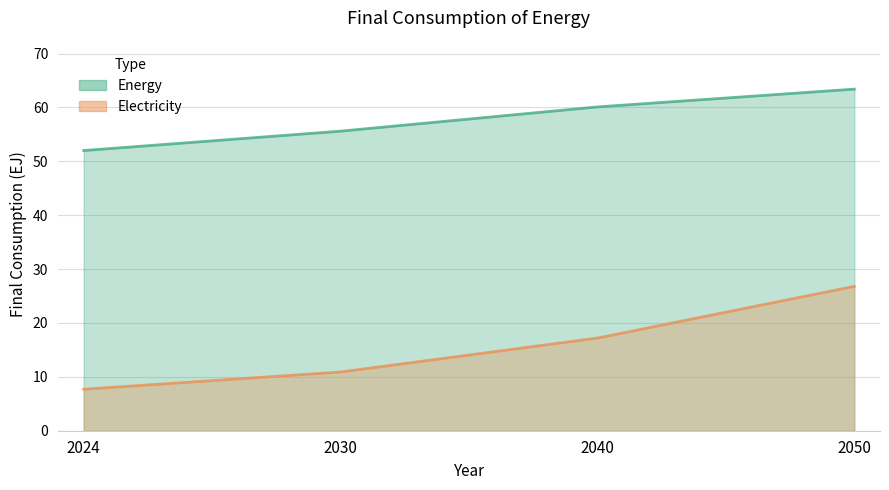

True or false: Energy and Electricity cross at least once.

False